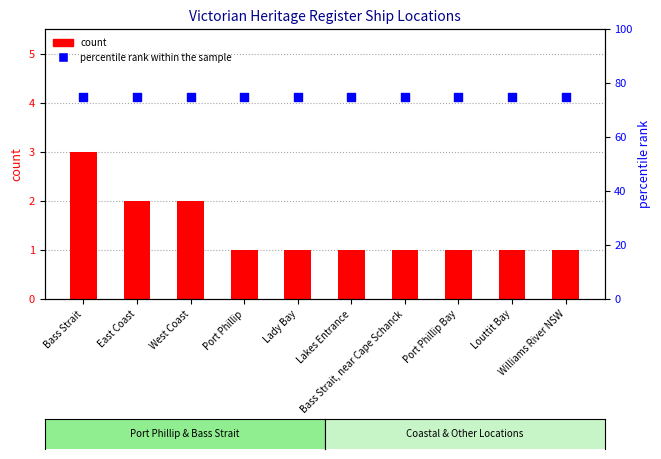

Which series contains the lowest Y value?

count